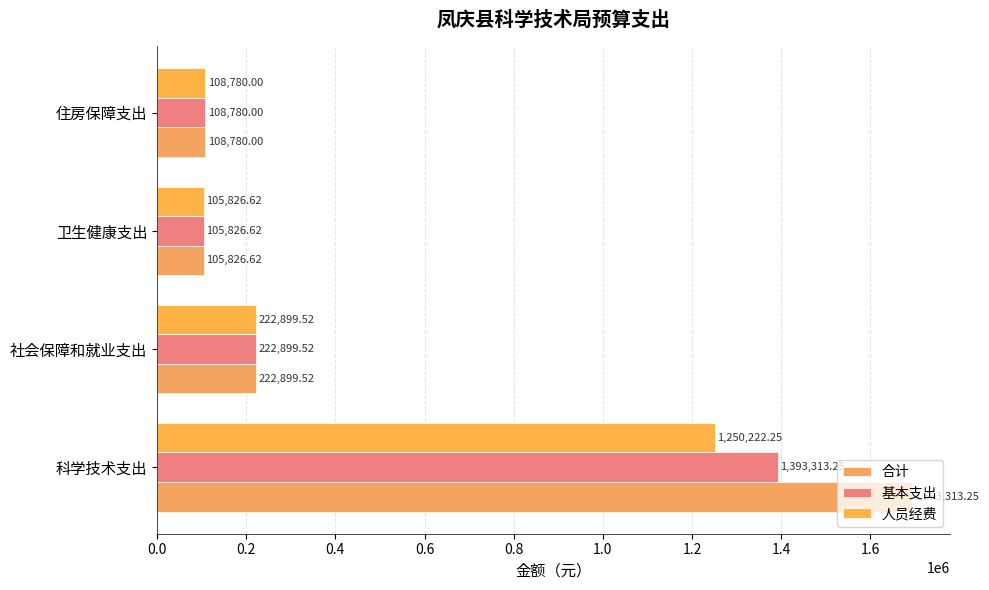

How many data points in 基本支出 are less than 222899?

2